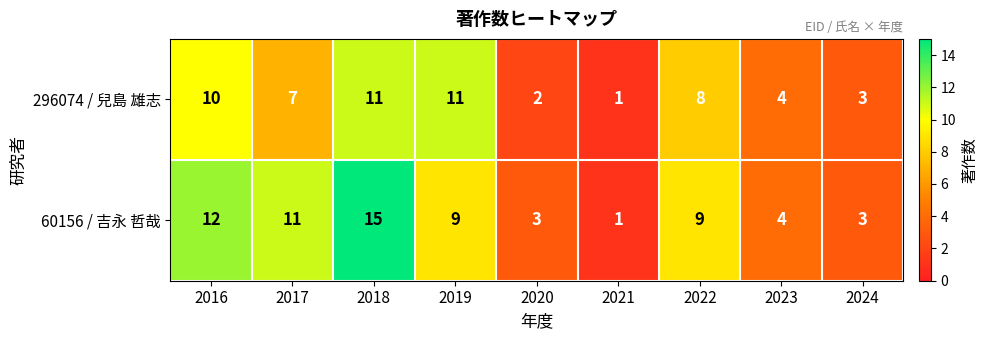

What is the average value of the 296074 / 兒島 雄志 series?

6